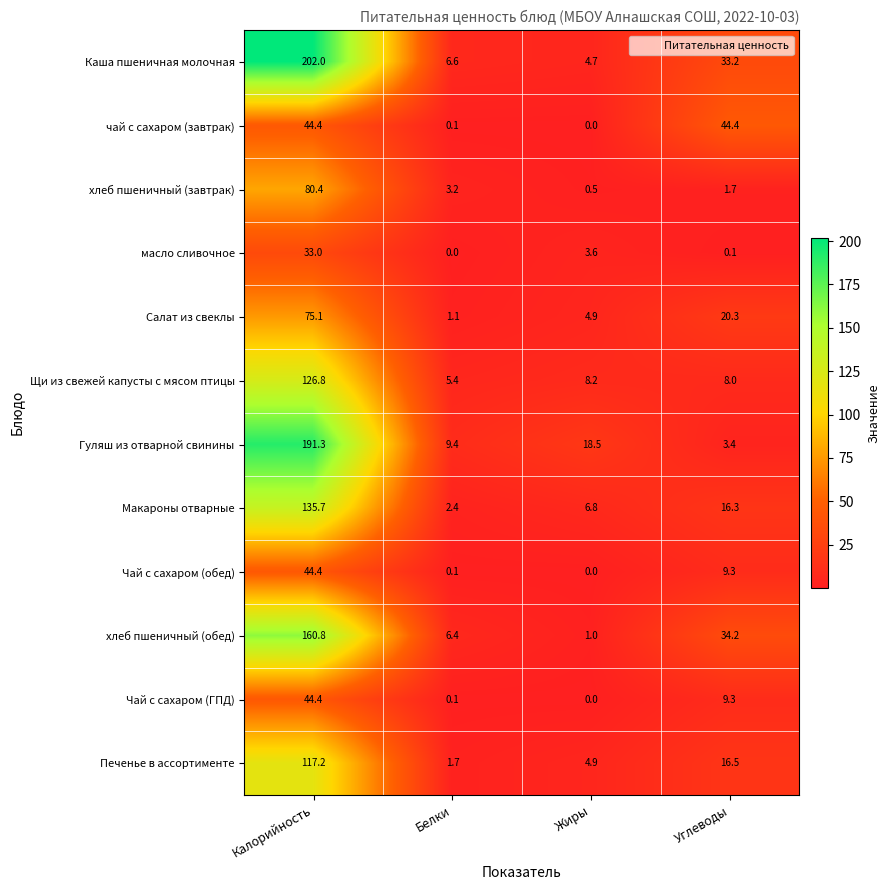

What is the total value across all series at Калорийность?

1255.5